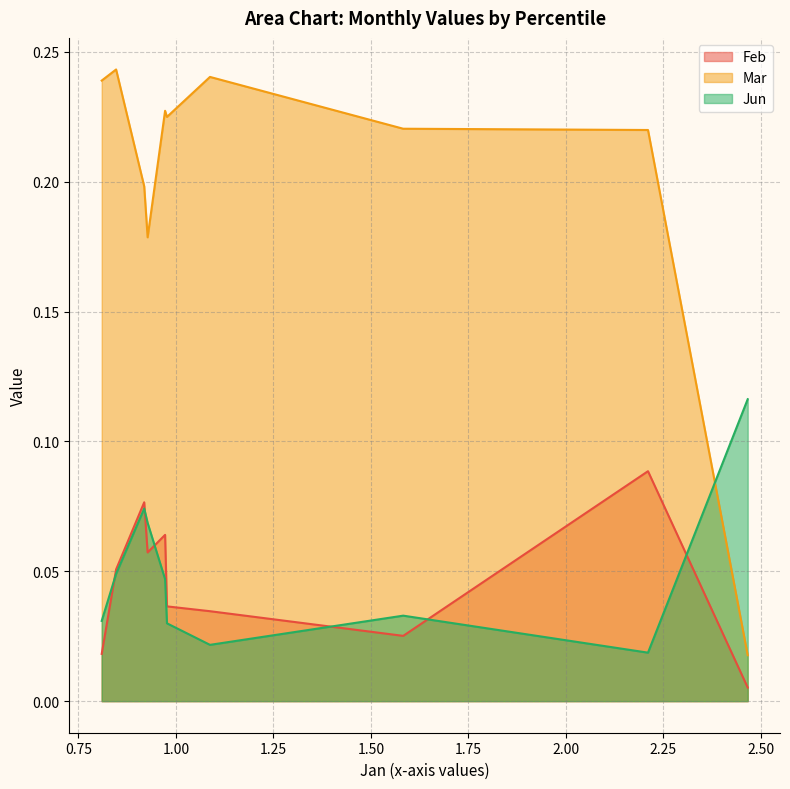

The Feb series shows 0.0 at pct15. True or false?

False